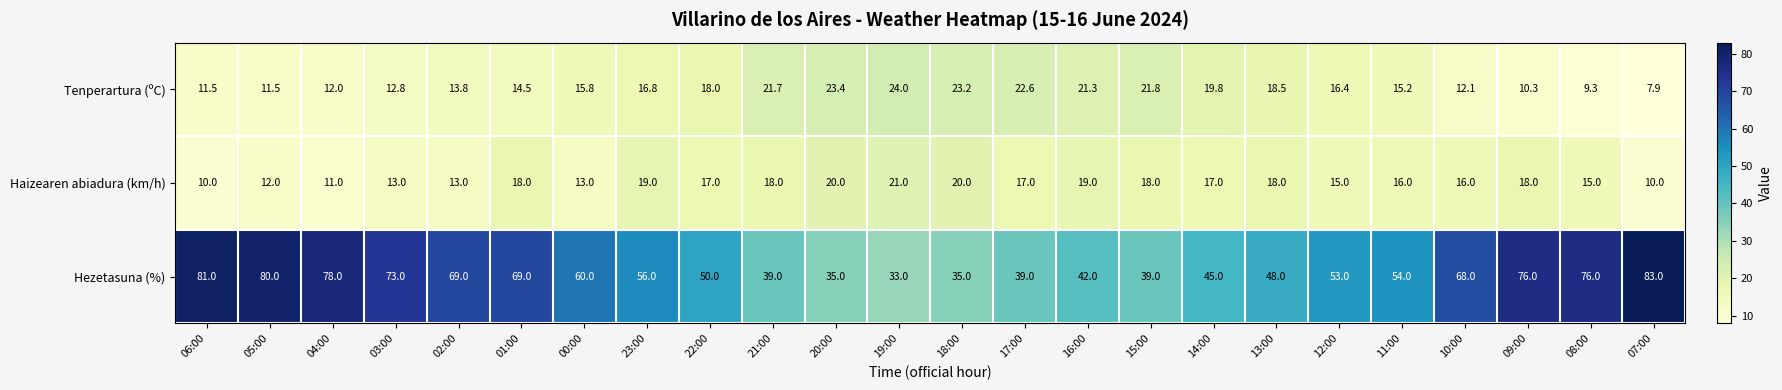

What is the difference between the second highest and minimum values in the Tenperartura (ºC) series?

15.5